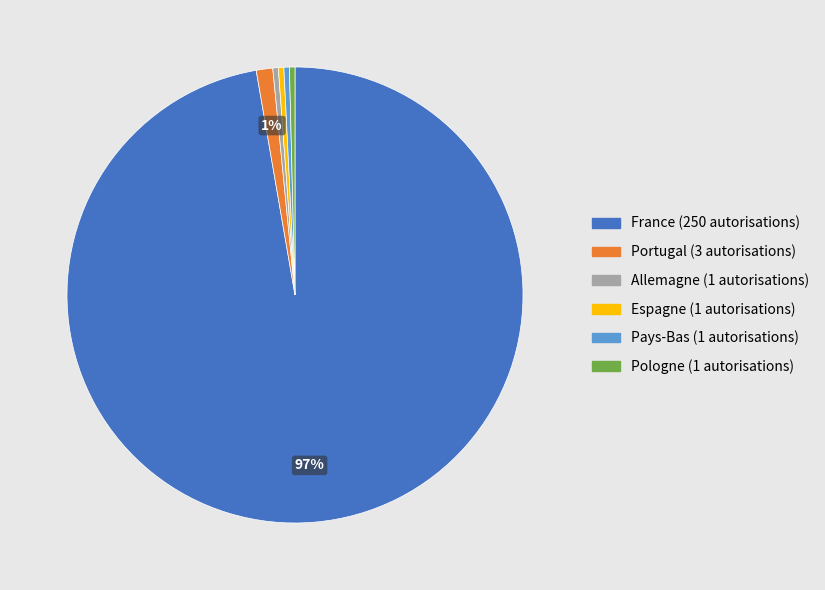

What is the majority slice?

France